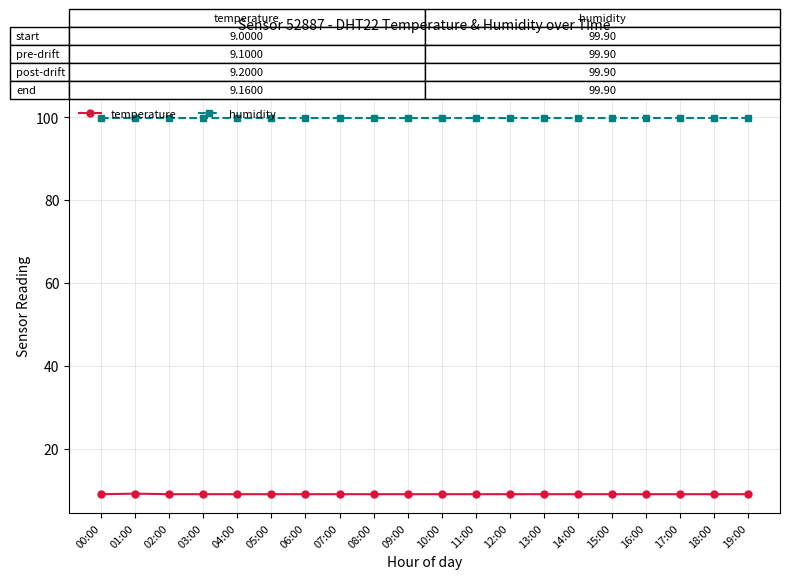

What are all the series names shown in the legend?

temperature, humidity